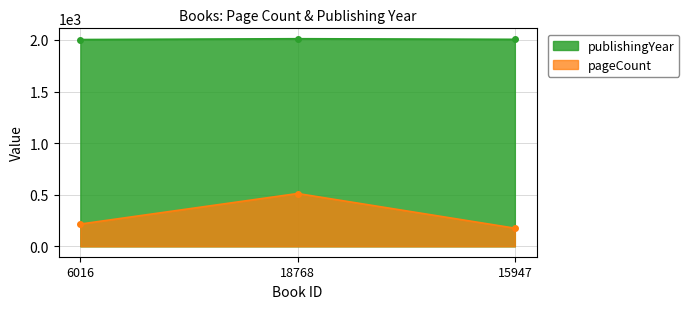

At which category is the sum across all series the highest?

18768